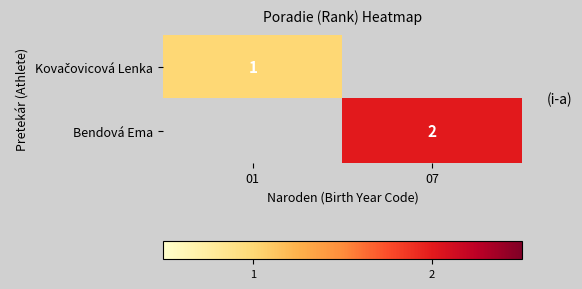

Is it true that Bendová Ema equals 1 at 07?

False